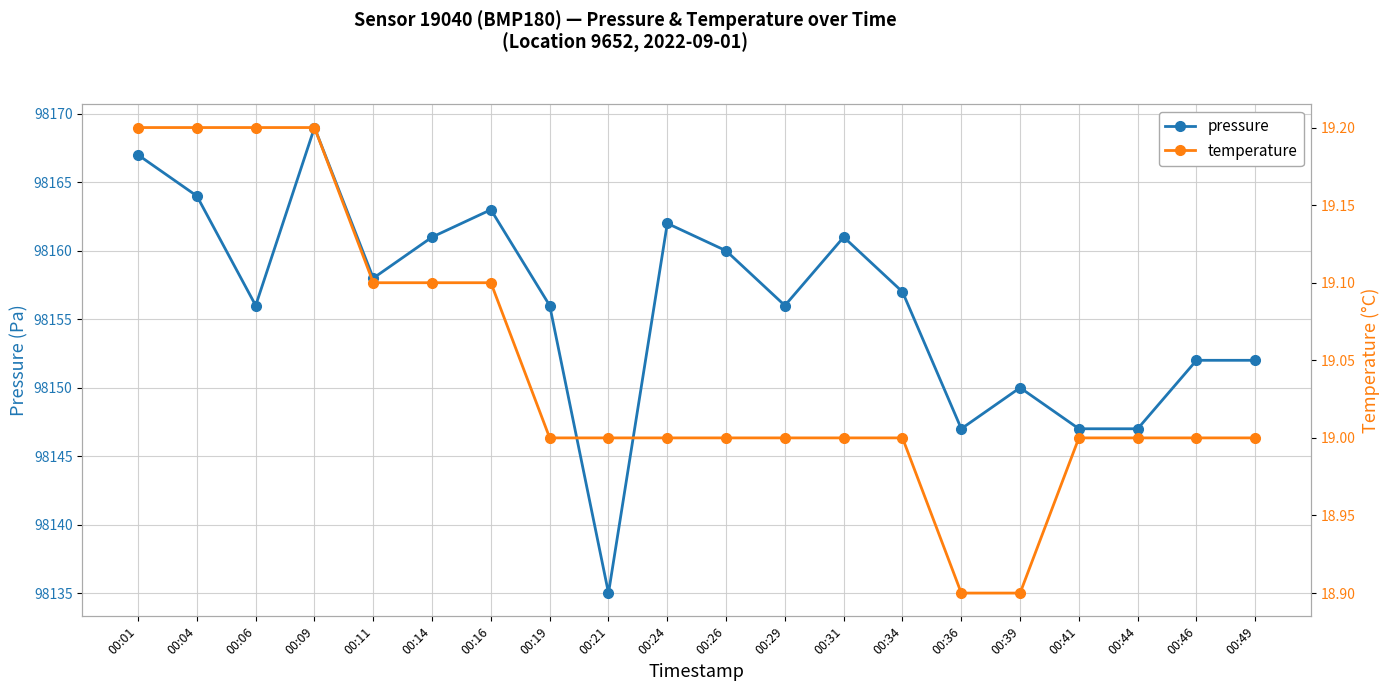

What are all the series names shown in the legend?

pressure, temperature